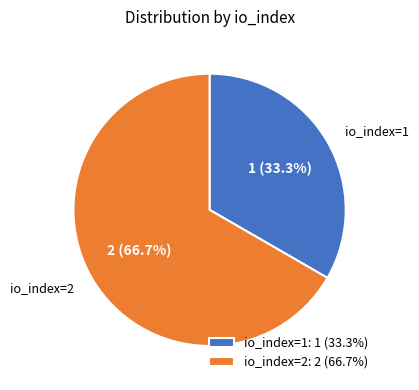

What is the ratio of the value at io_index=1 to the value at io_index=2?

0.5